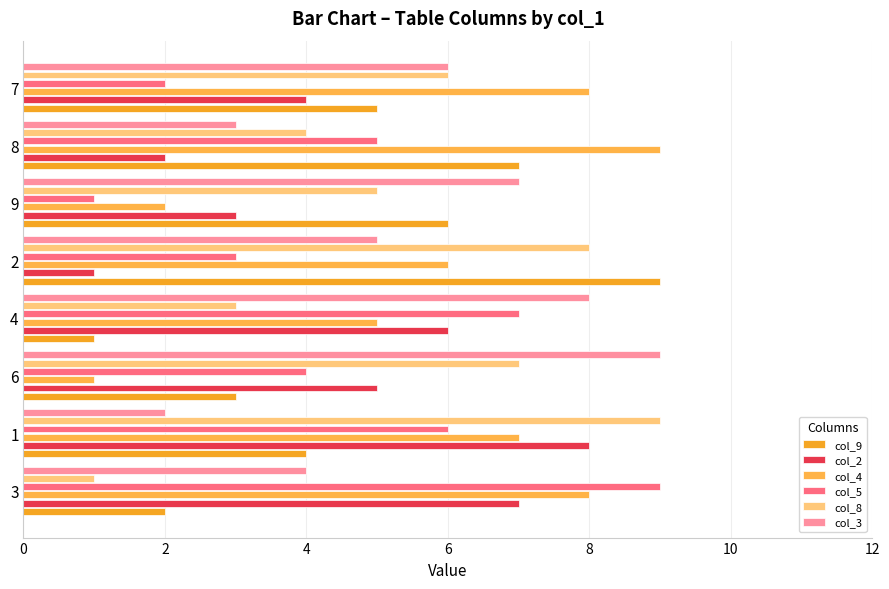

What is the maximum value shown in the chart?

9